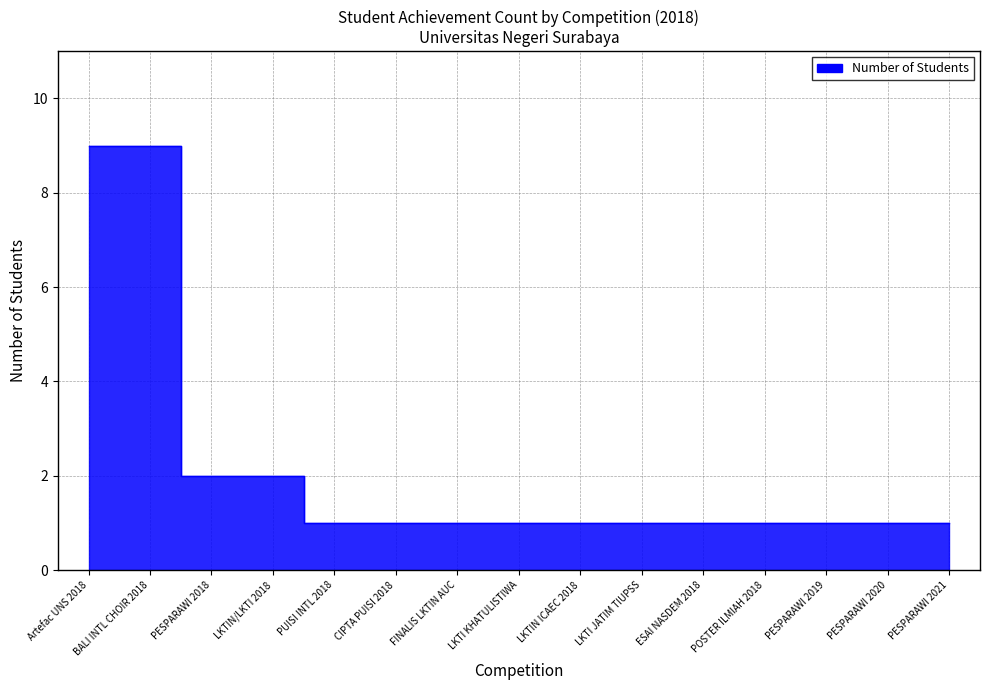

What is the difference between the maximum and second lowest values?

8